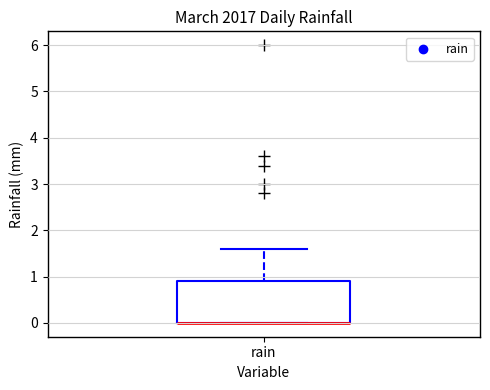

Where is the lower edge of the box for rain on the y-axis? The values are not printed on the chart, so give them approximately, as read against the axis.

0.0